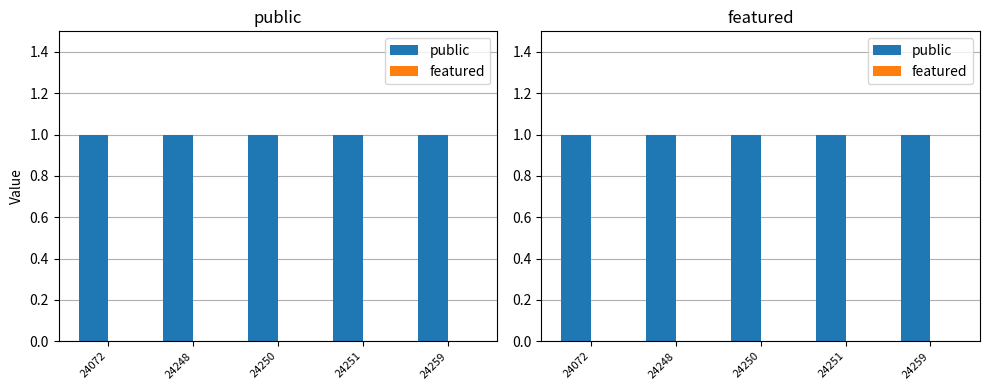

Rank the series at 24072 from highest to lowest value.

public, featured